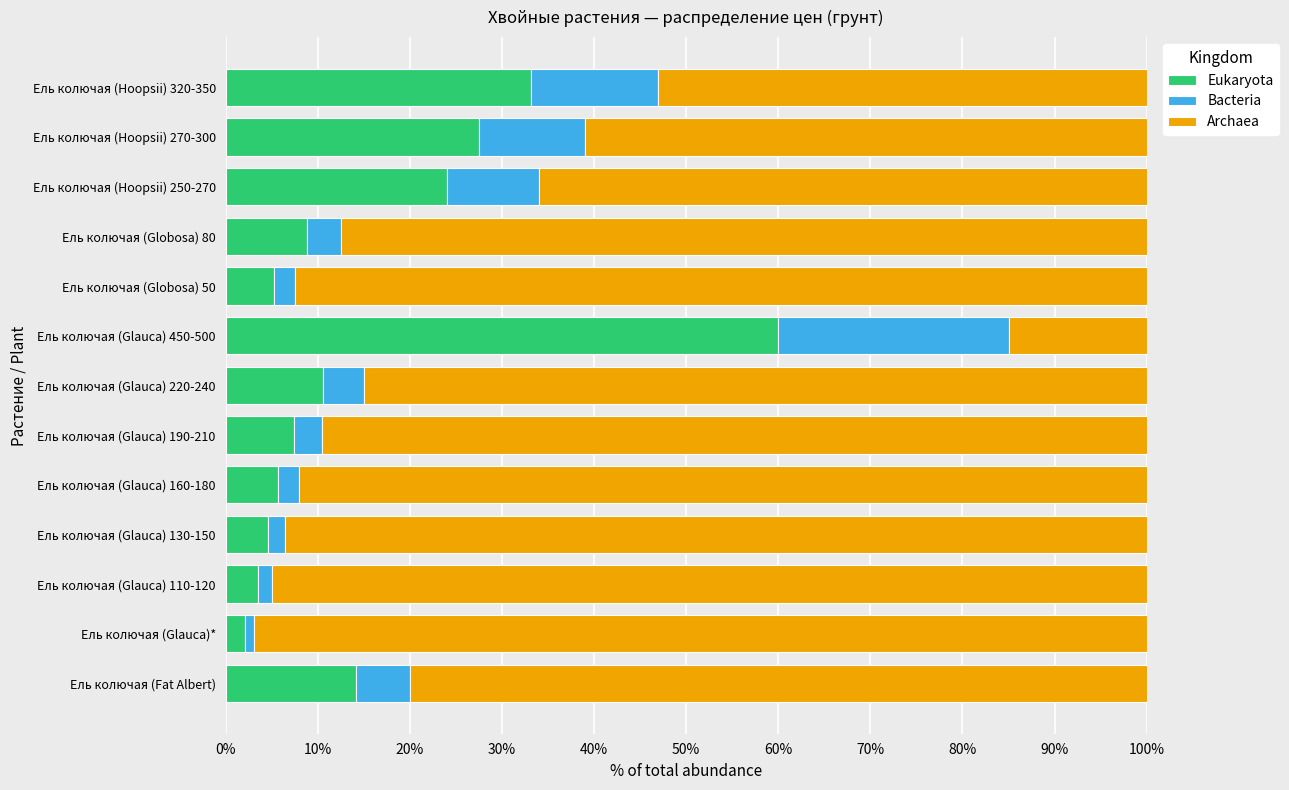

What is the total value across all series at Ель колючая (Glauca) 220-240?

100.0